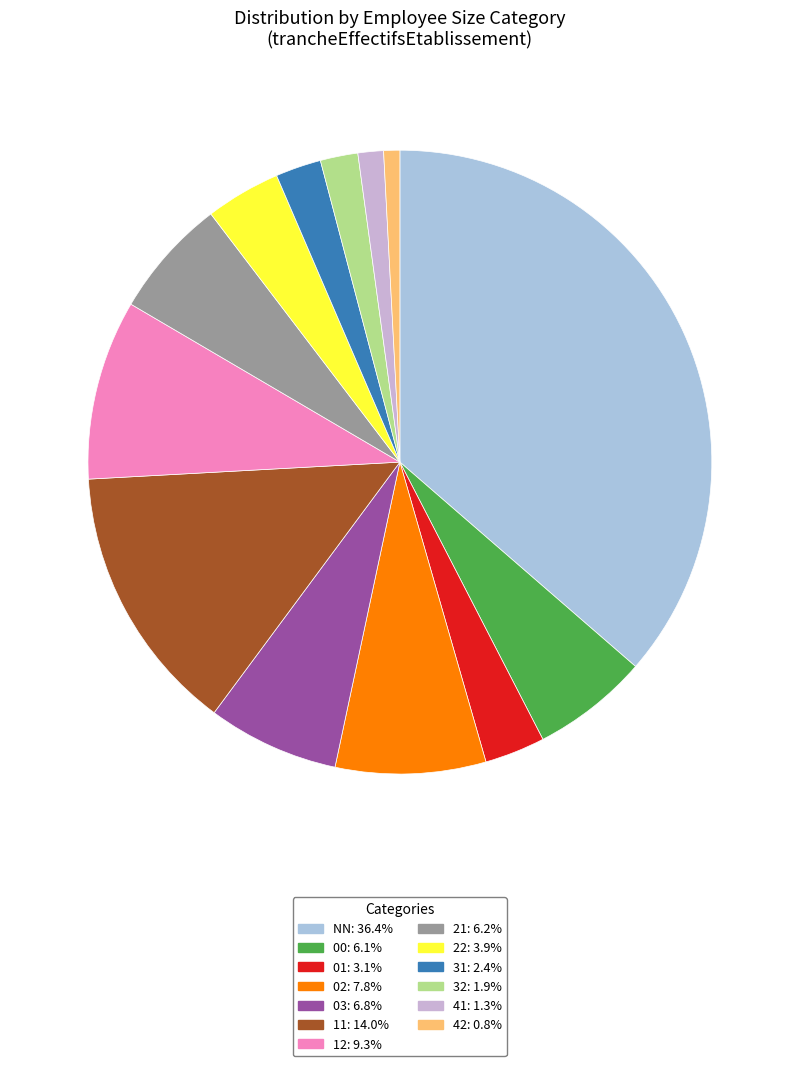

What percentage do 21 and 31 together represent?

8.6%